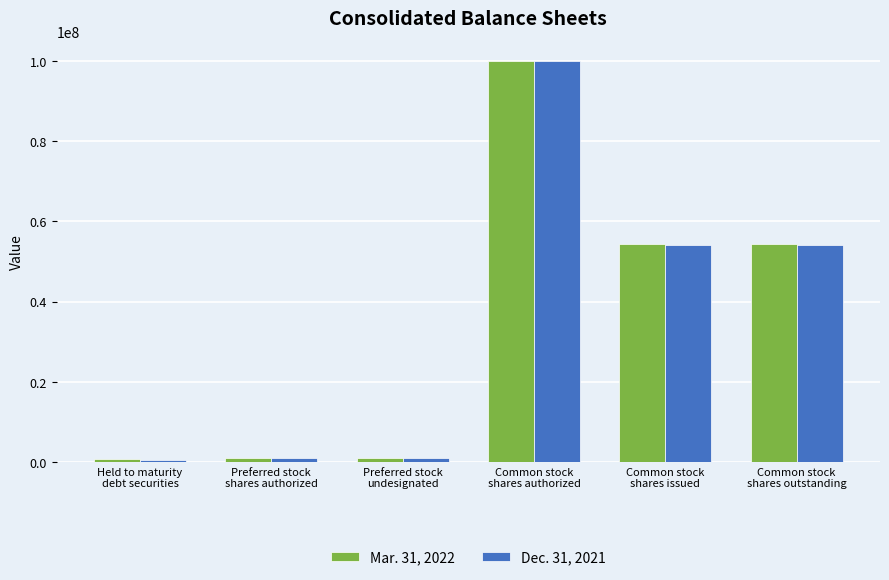

What is the lowest value of the Dec. 31, 2021 series?

466286